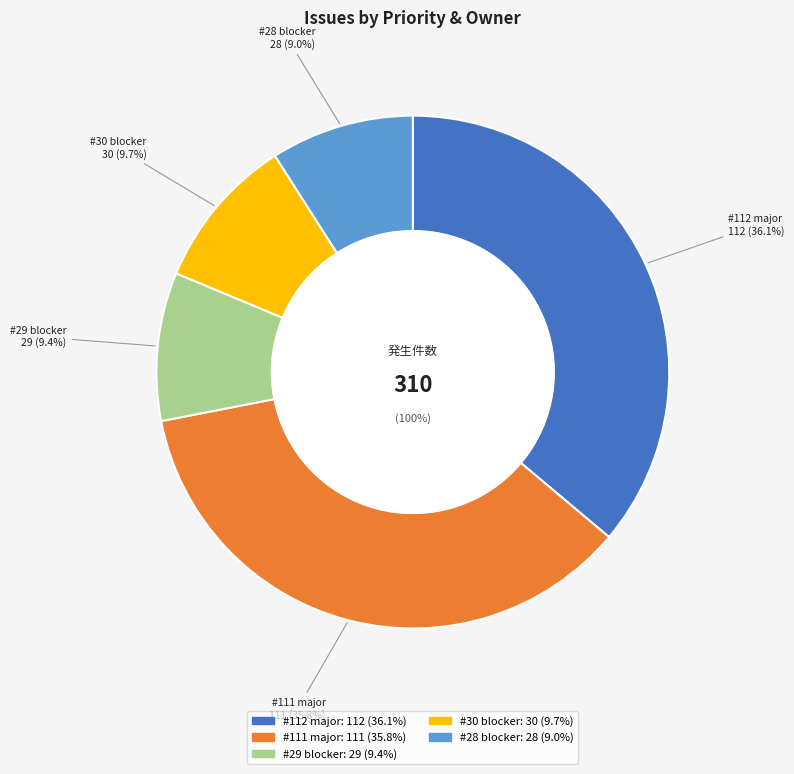

True or false: major (somebody #111) accounts for 29% of the total.

False